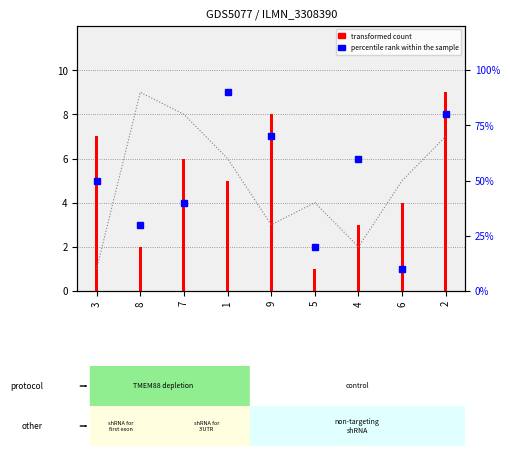

What position from the right is 9?

5